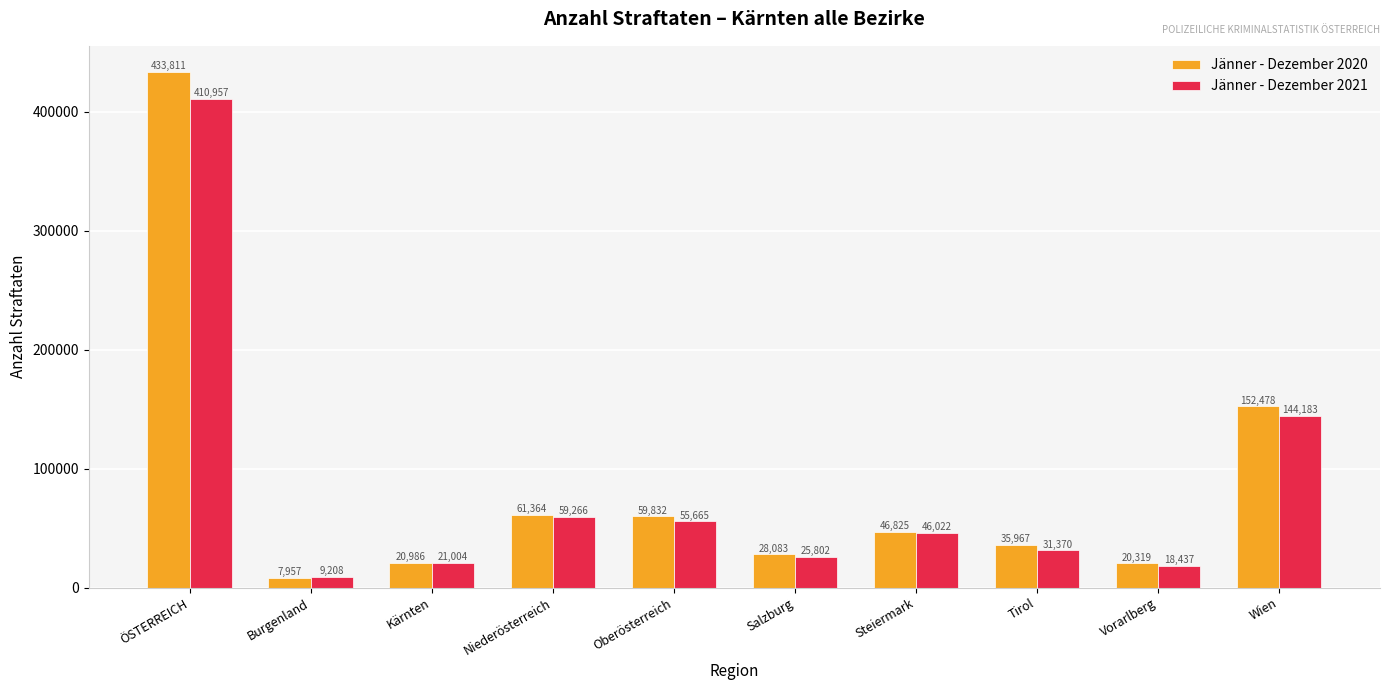

What is the label of the 4th bar from the right?

Steiermark